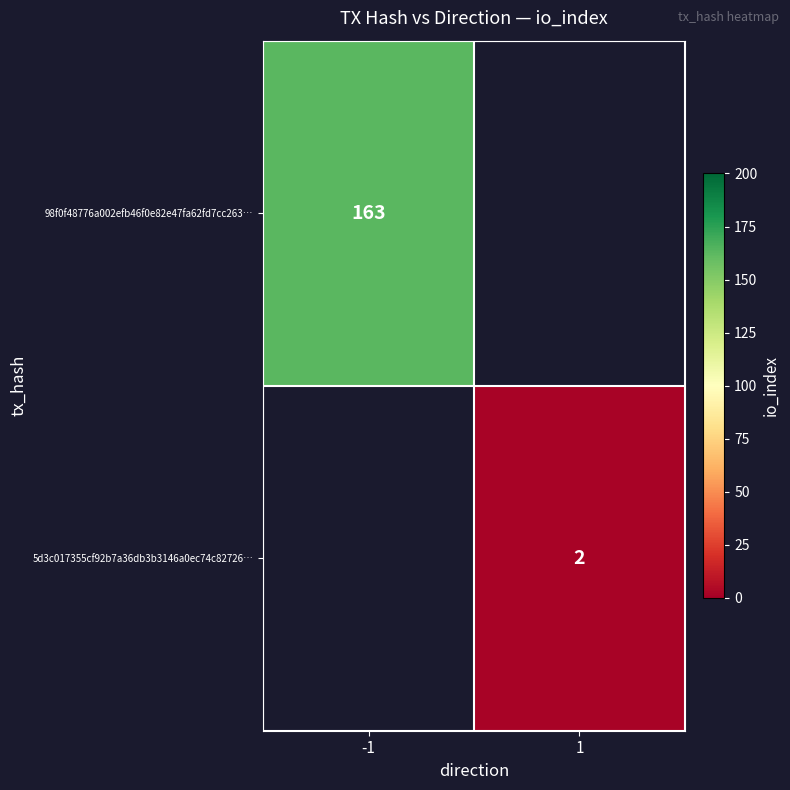

The 98f0f48776a002efb46f0e82e47fa62fd7cc263… series shows 163 at -1. True or false?

True